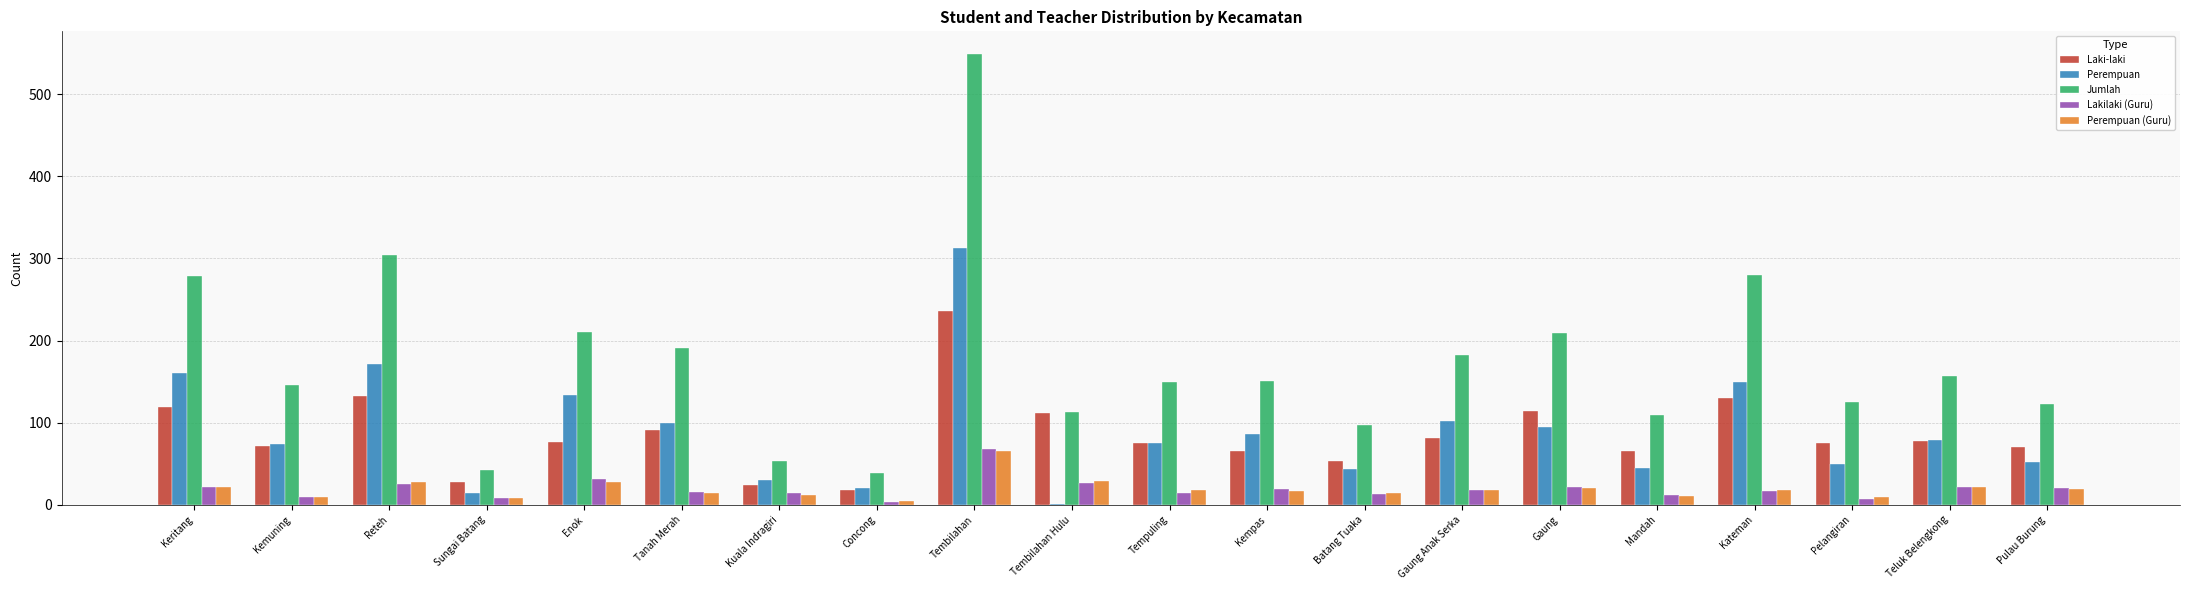

True or false: Jumlah has a value of 191 at Tanah Merah.

True